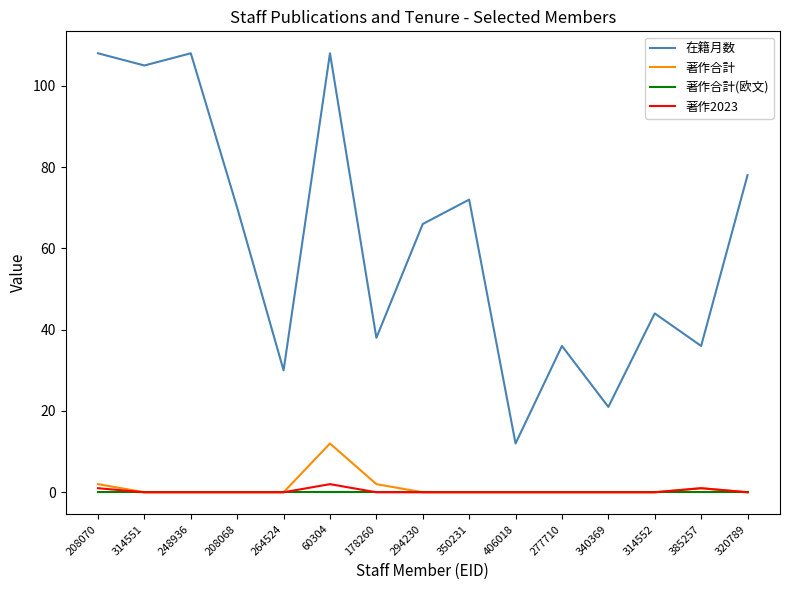

What is the maximum value shown in the chart?

108